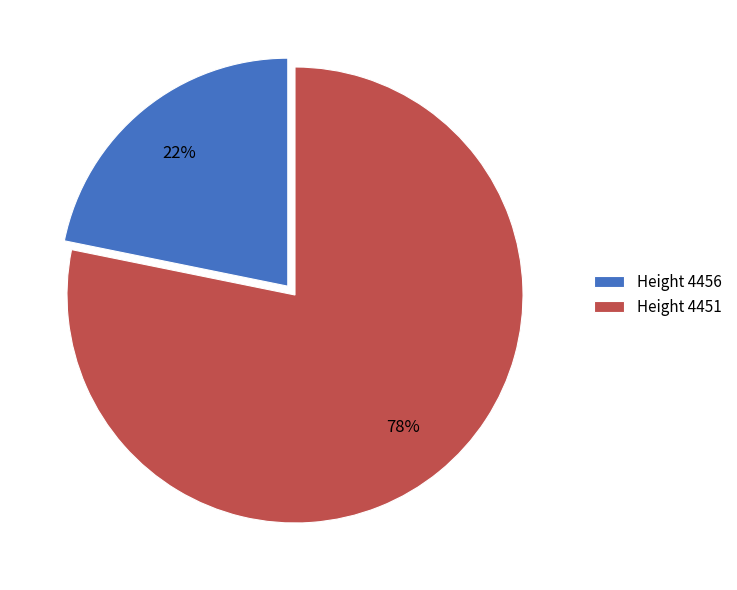

To the nearest percent, what portion does Height 4451 represent?

78%